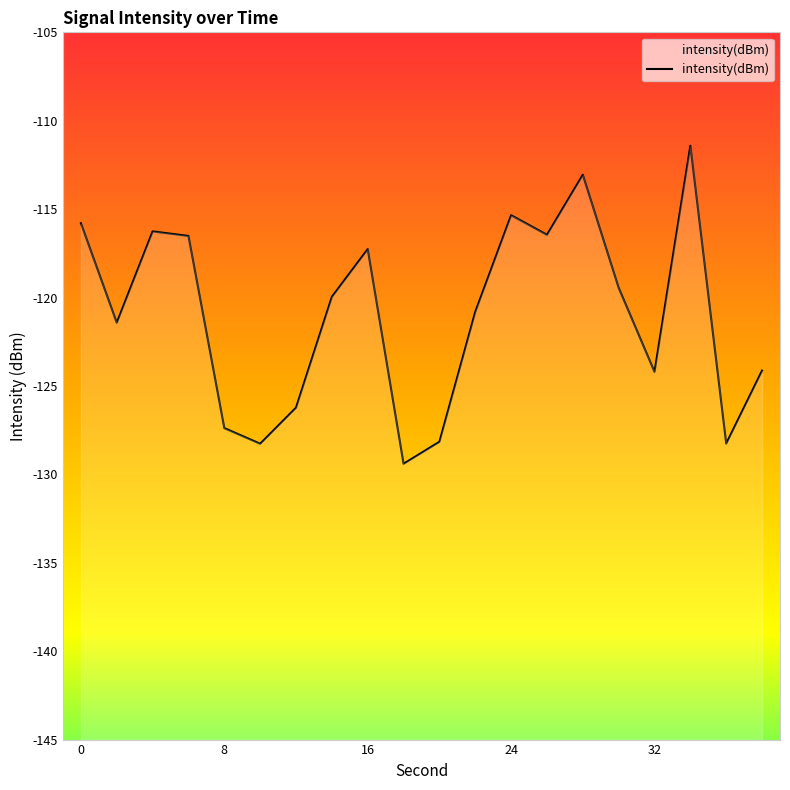

What is the difference between the maximum and minimum values?

18.0